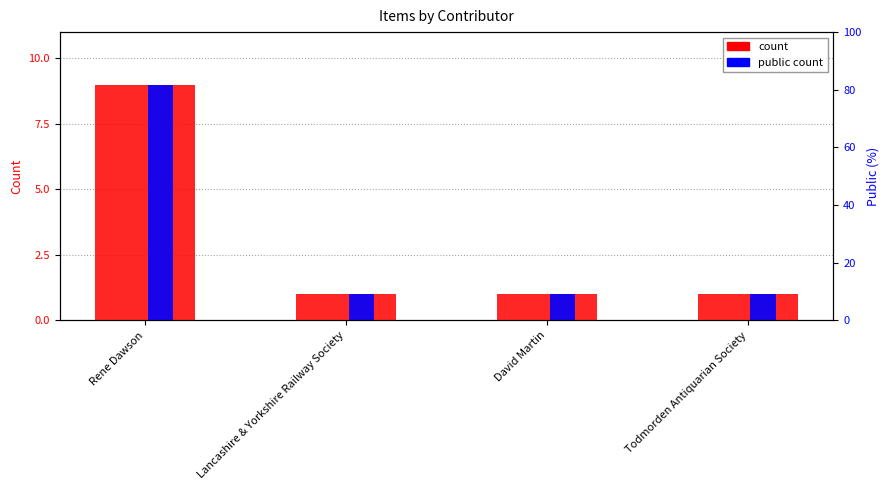

What is the value of the count bar at the 2nd from the left?

1